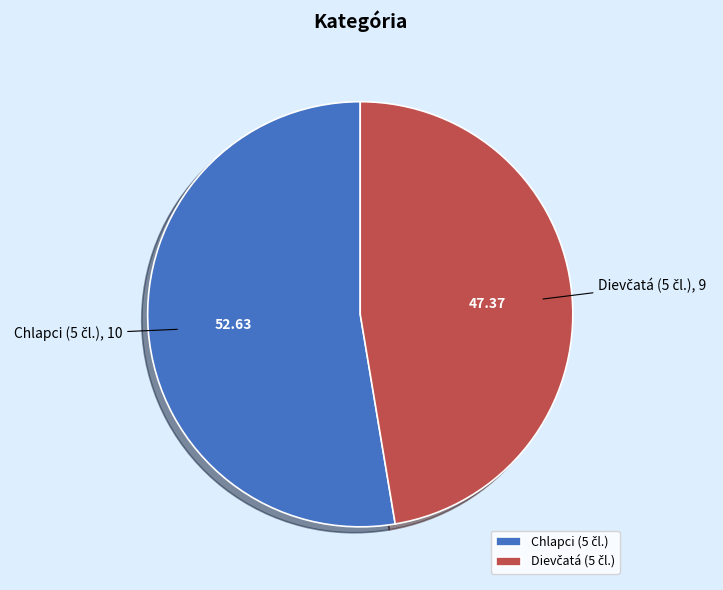

Count the number of slices in the pie.

2